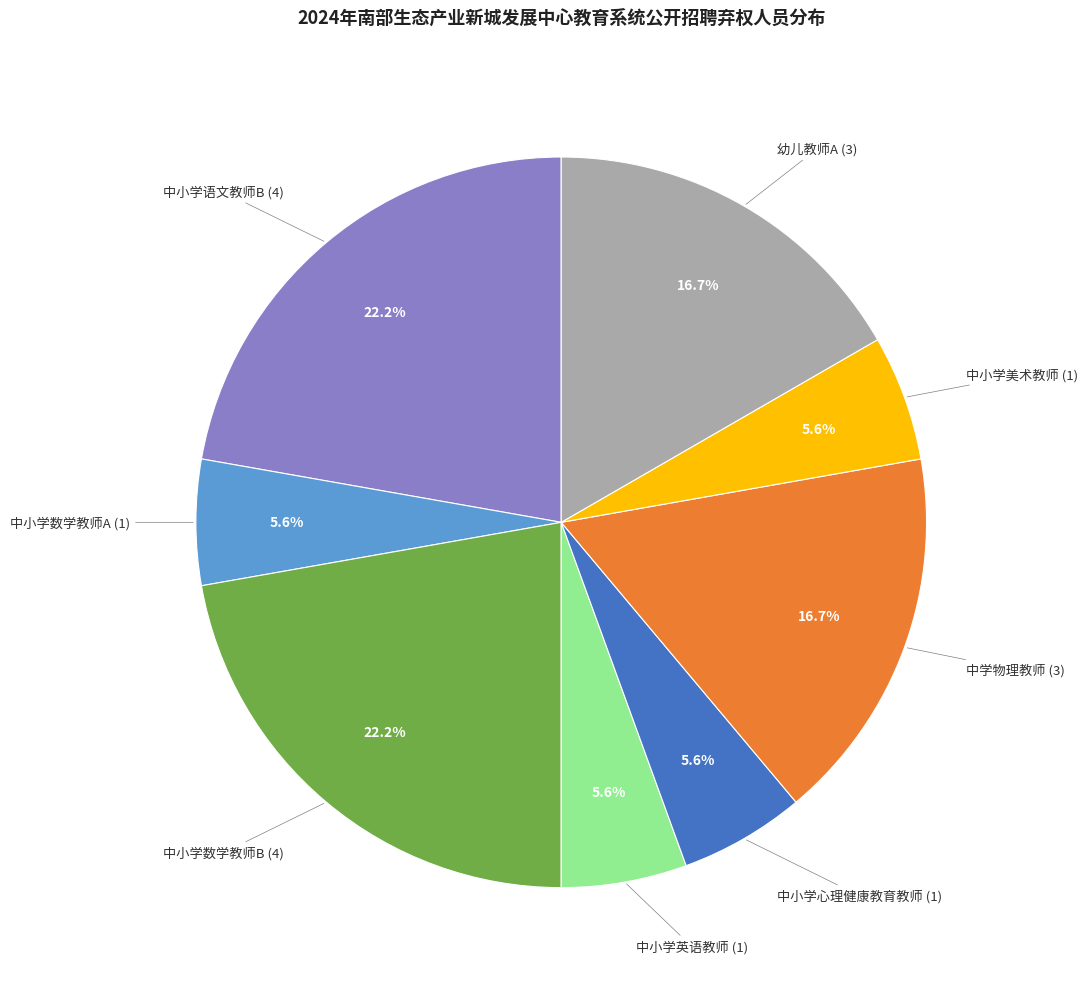

Is there a majority slice in this chart?

No